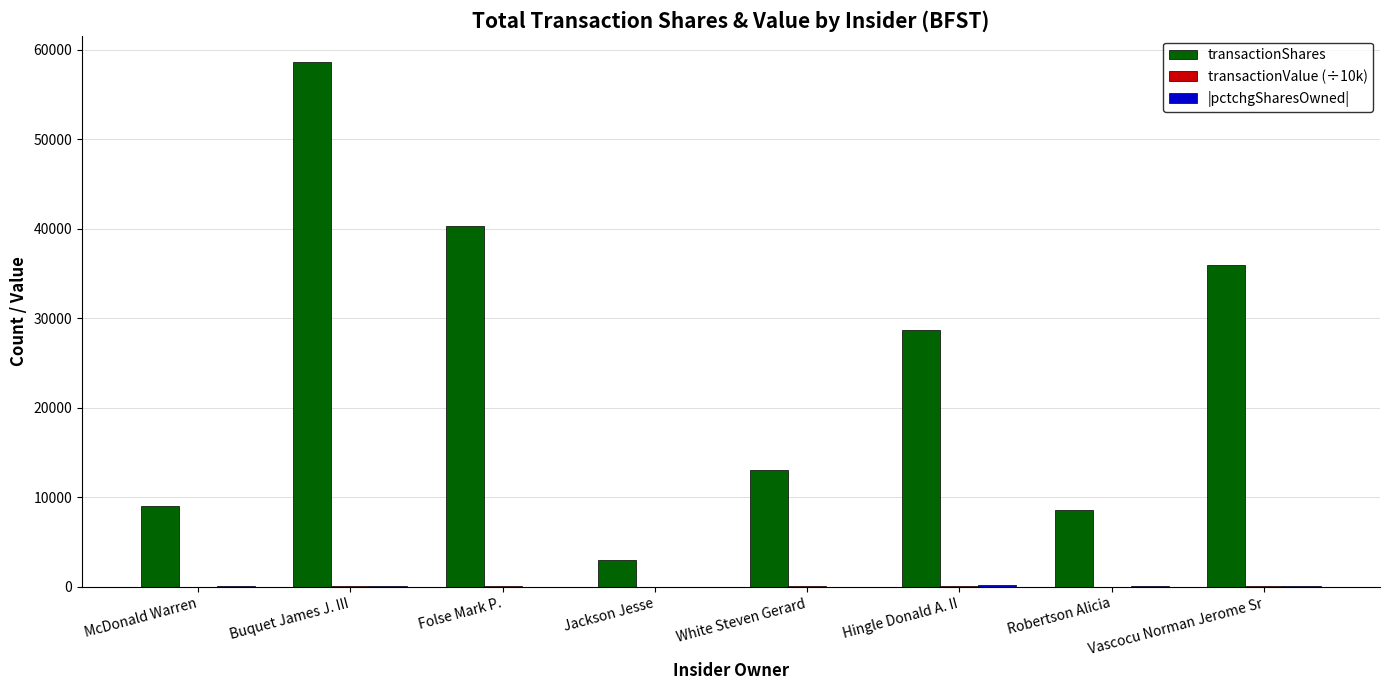

Which series changed the most between Buquet James J. III and Jackson Jesse?

transactionShares